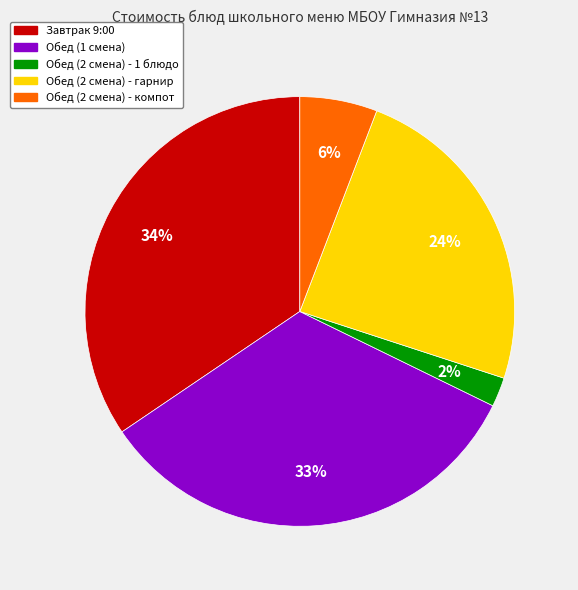

To the nearest percent, what is the difference between the largest and smallest slice percentages?

32%